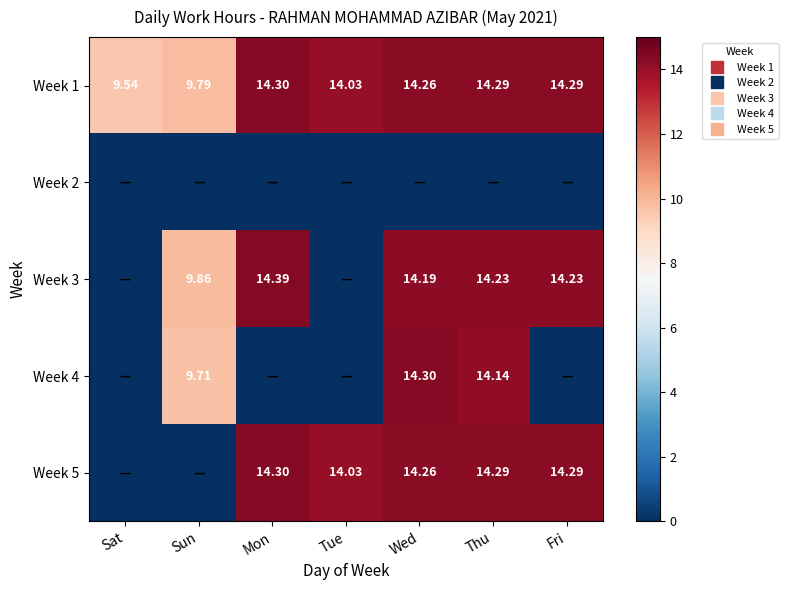

The Week 1 series shows 14.3 at Fri. True or false?

True